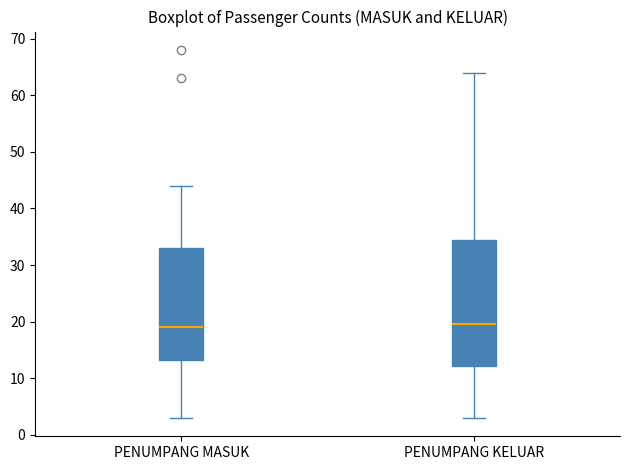

Comparing the boxes themselves (not the whiskers), which one is the tallest?

PENUMPANG KELUAR